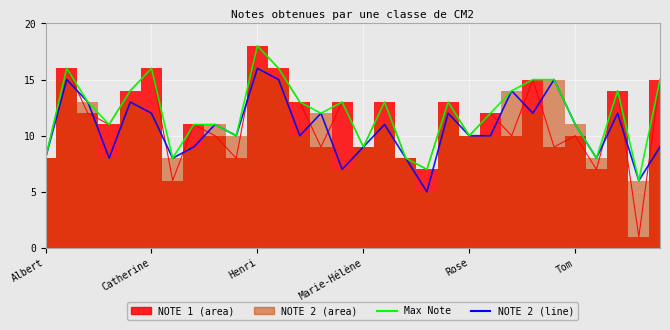

The value at 21 is 12. True or false?

True